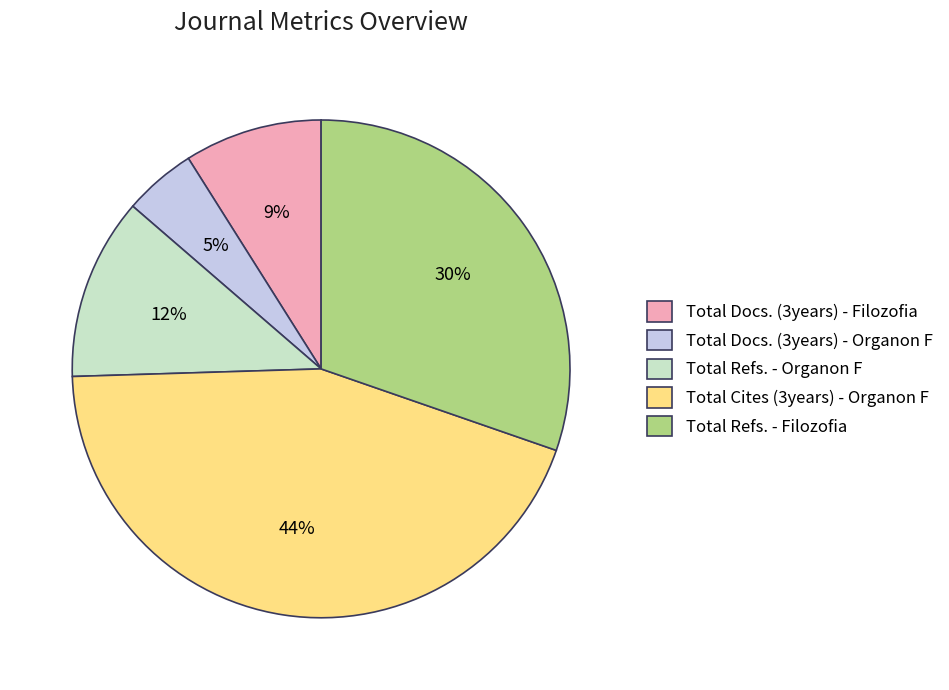

Combined, do Total Docs. (3years) - Filozofia and Total Refs. - Filozofia account for over 50%?

No